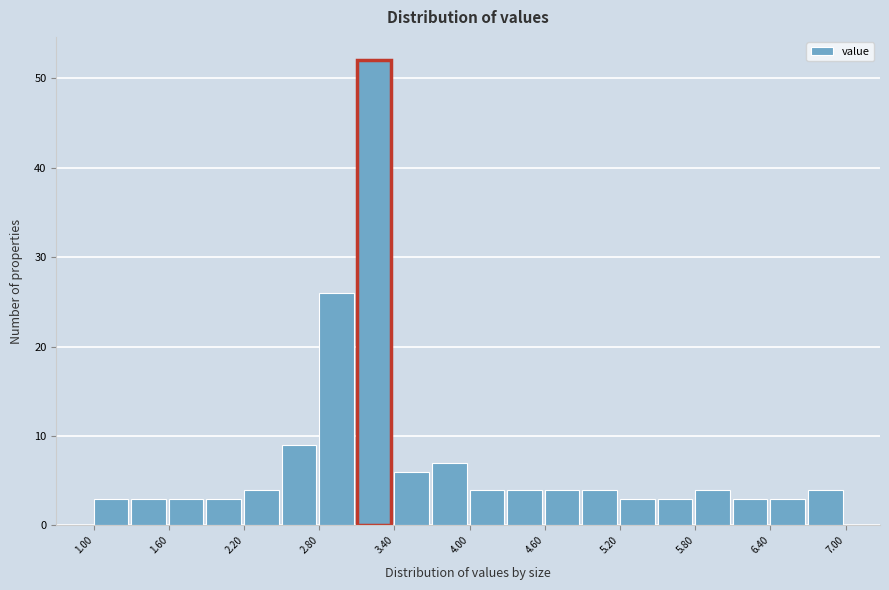

Read against the x-axis, roughly where is the centre of the tallest bar?

3.2